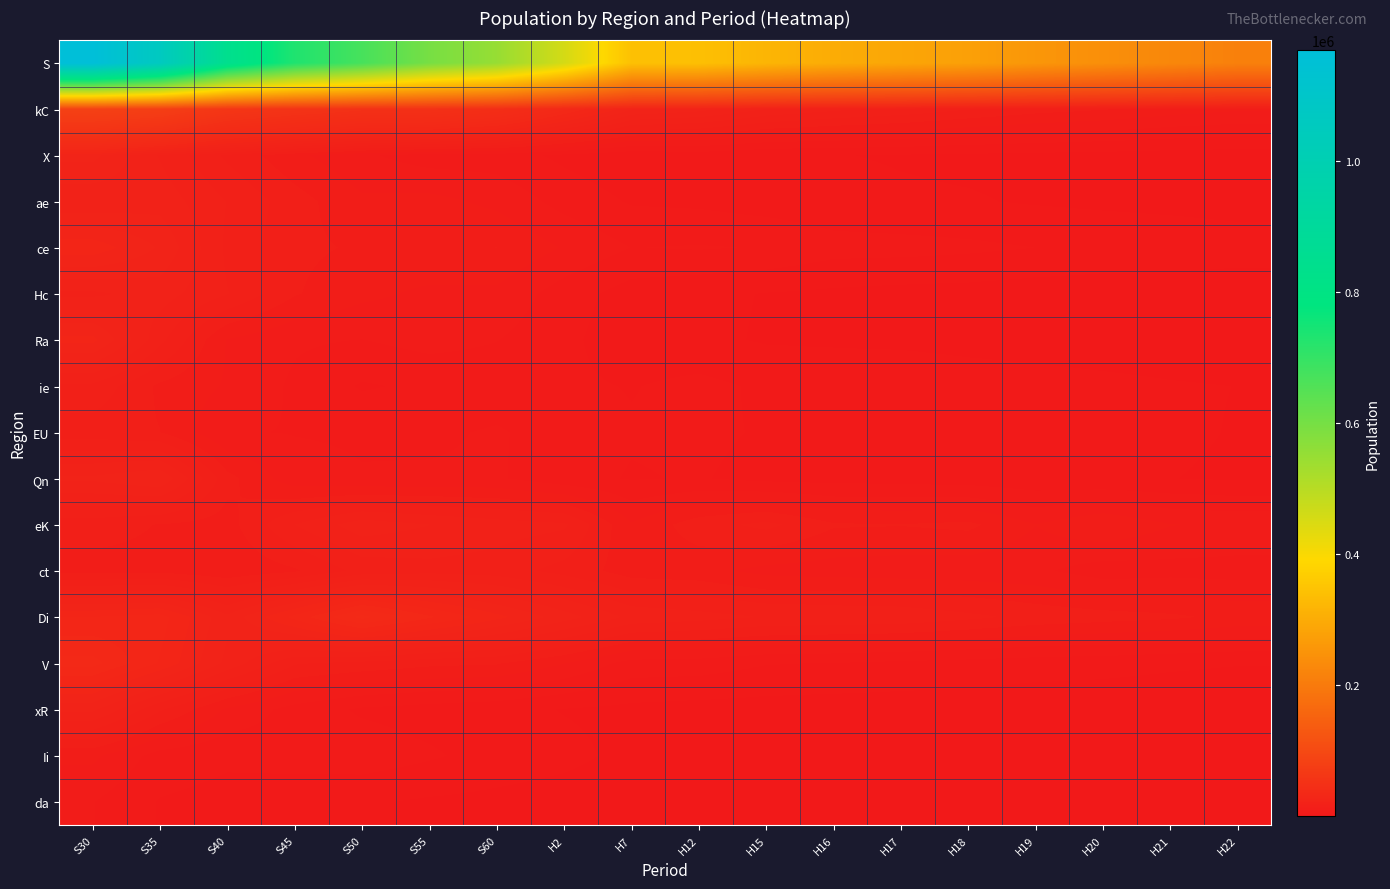

Which series has the widest spread of values?

S